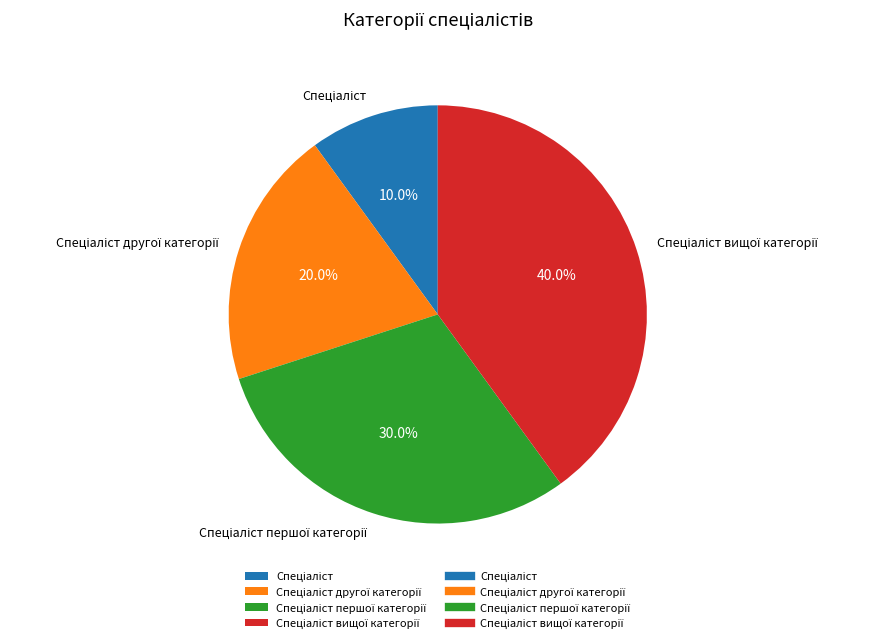

Does any single category account for the majority?

No